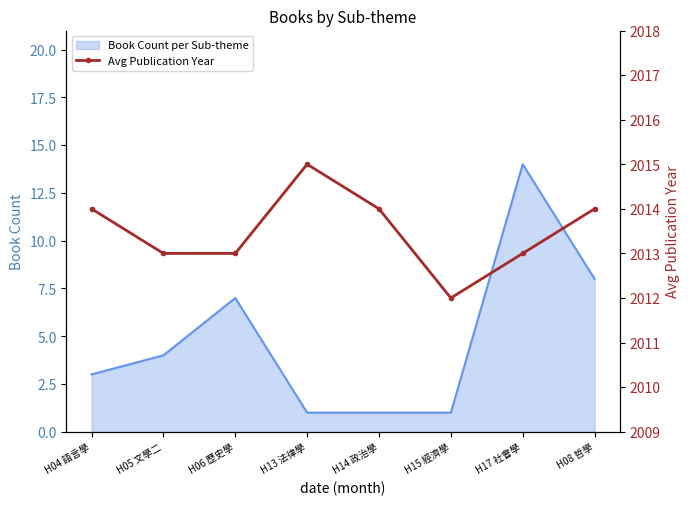

How many lines are shown in the chart?

1